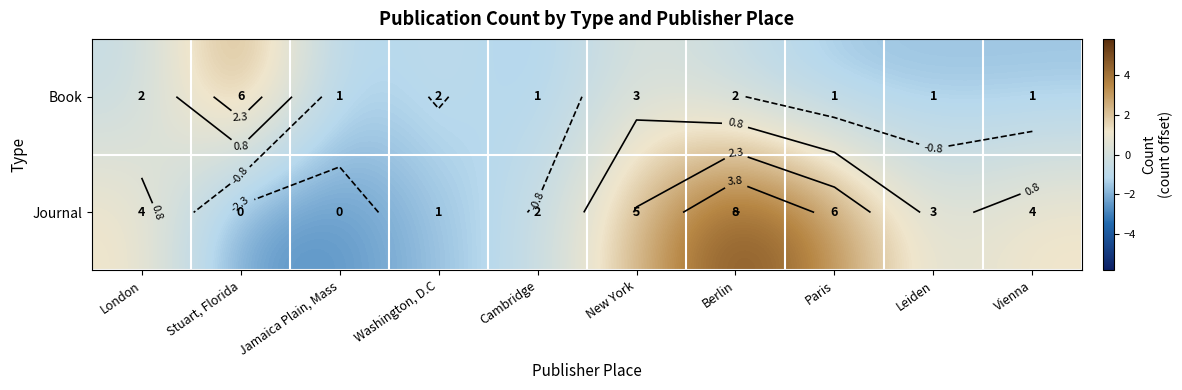

What is the difference between the second highest and second lowest values in the Book series?

2.0